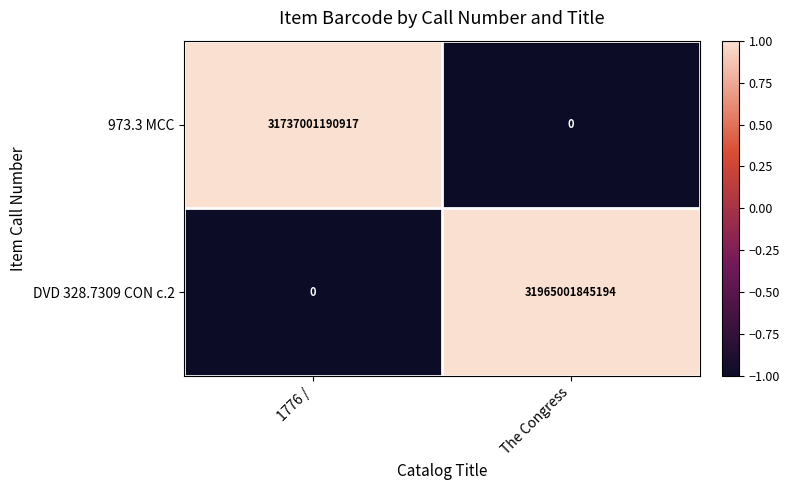

Which series changed the most between 1776 / and The Congress?

DVD 328.7309 CON c.2